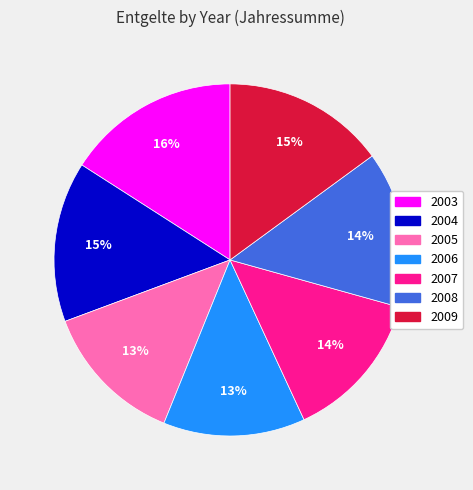

The 2008 slice represents 3% of the pie. True or false?

False